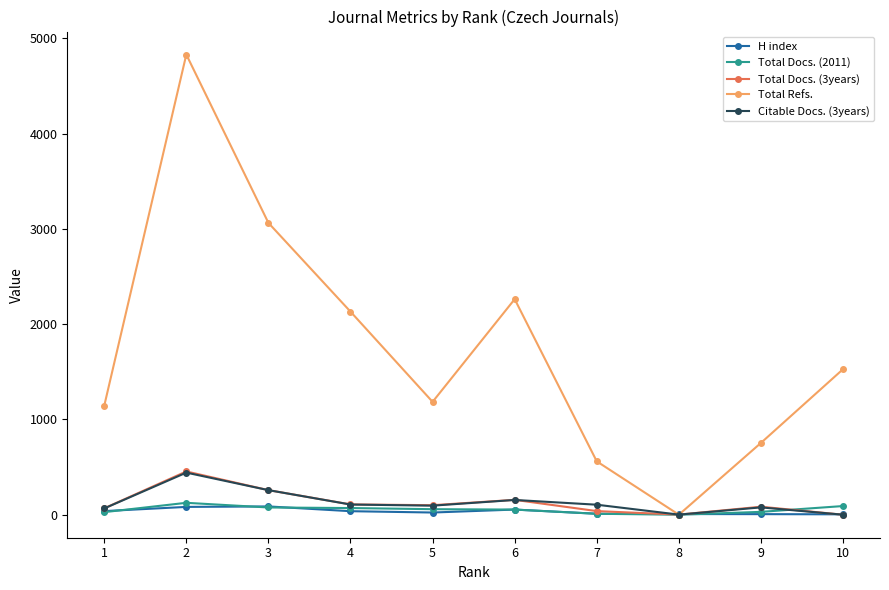

What is the sum of all Citable Docs. (3years) values?

1306